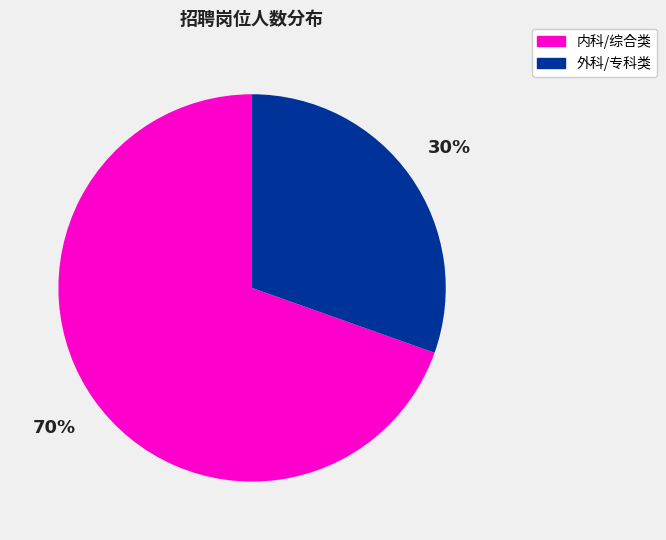

How many segments does this pie chart have?

2